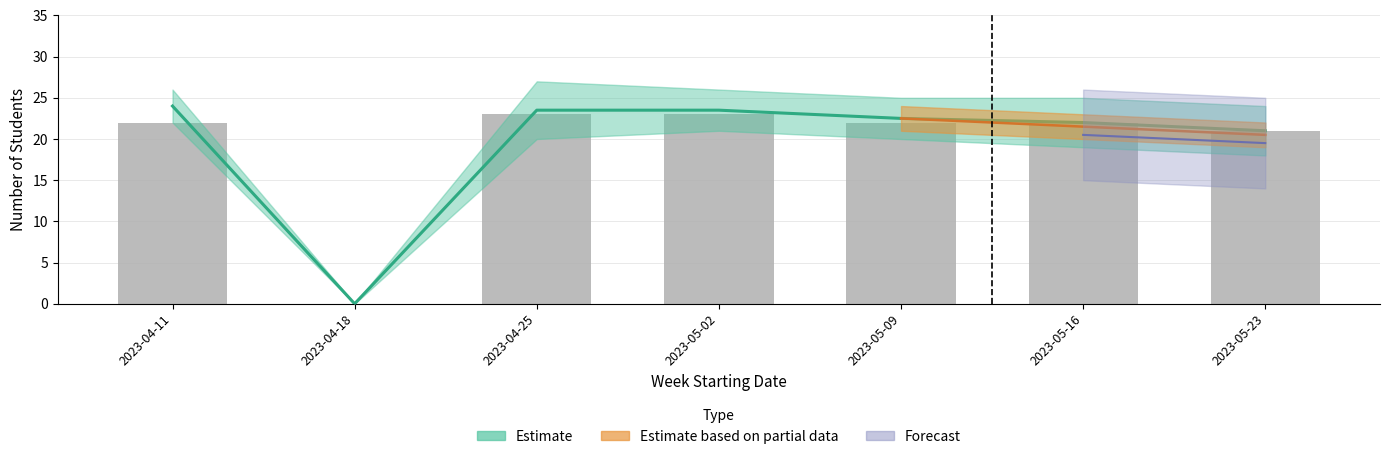

What is the difference between the values at 2023-04-25 and 2023-04-18?

23